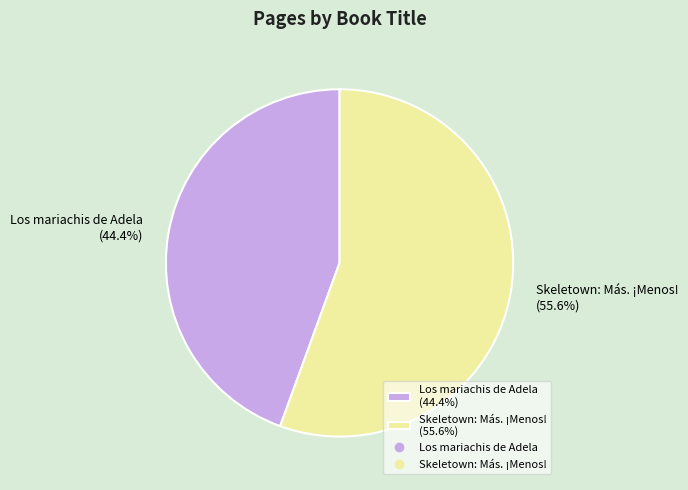

What percentage is the Los mariachis de Adela slice, to the nearest percent?

44%